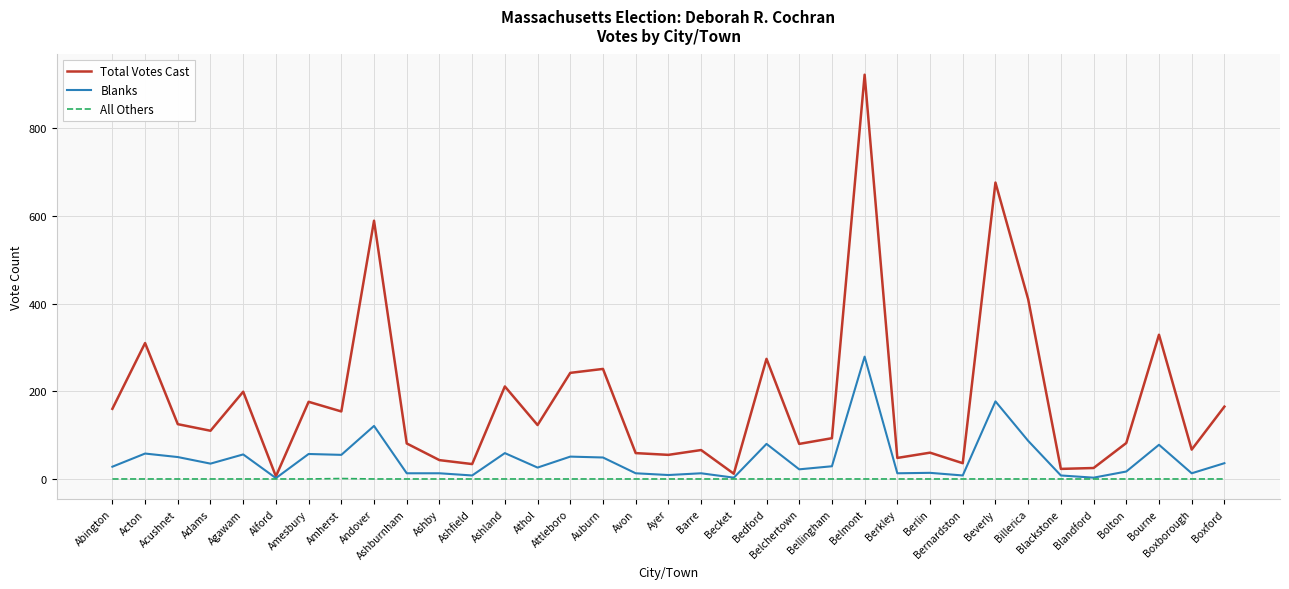

At how many categories does at least one series exceed 699?

1